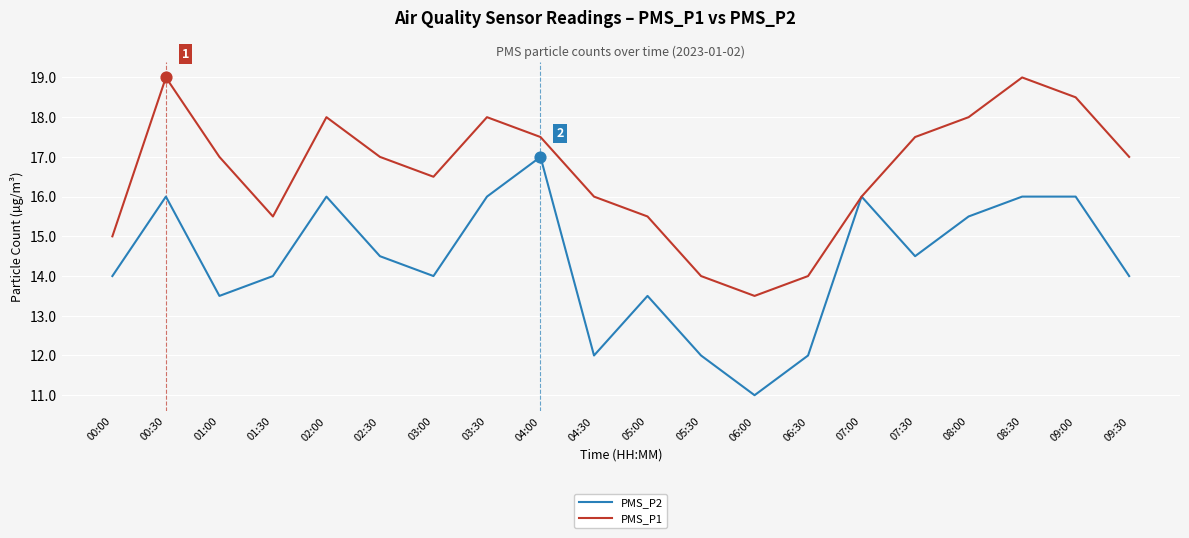

What are all the series names shown in the legend?

PMS_P2, PMS_P1